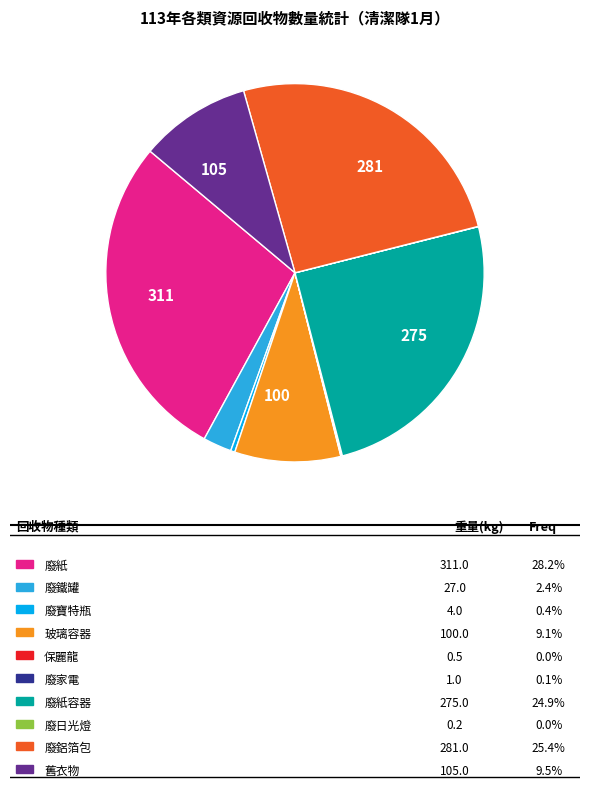

Does any single category account for the majority?

No